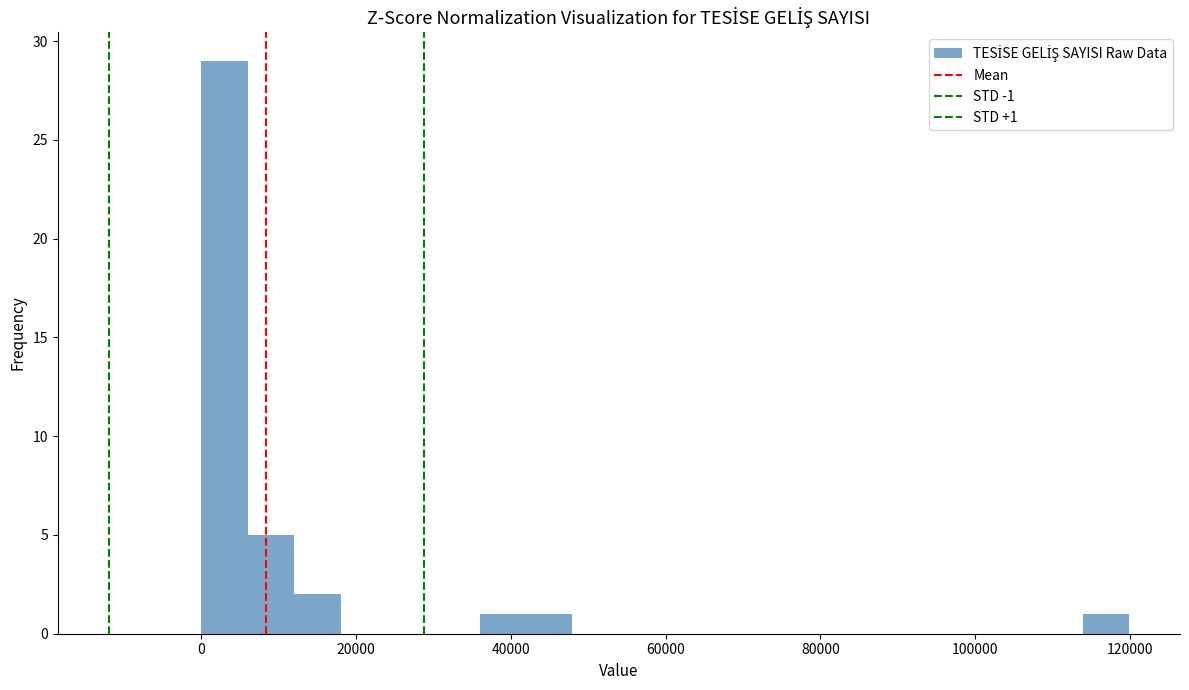

Read against the x-axis, roughly where is the centre of the tallest bar?

4000